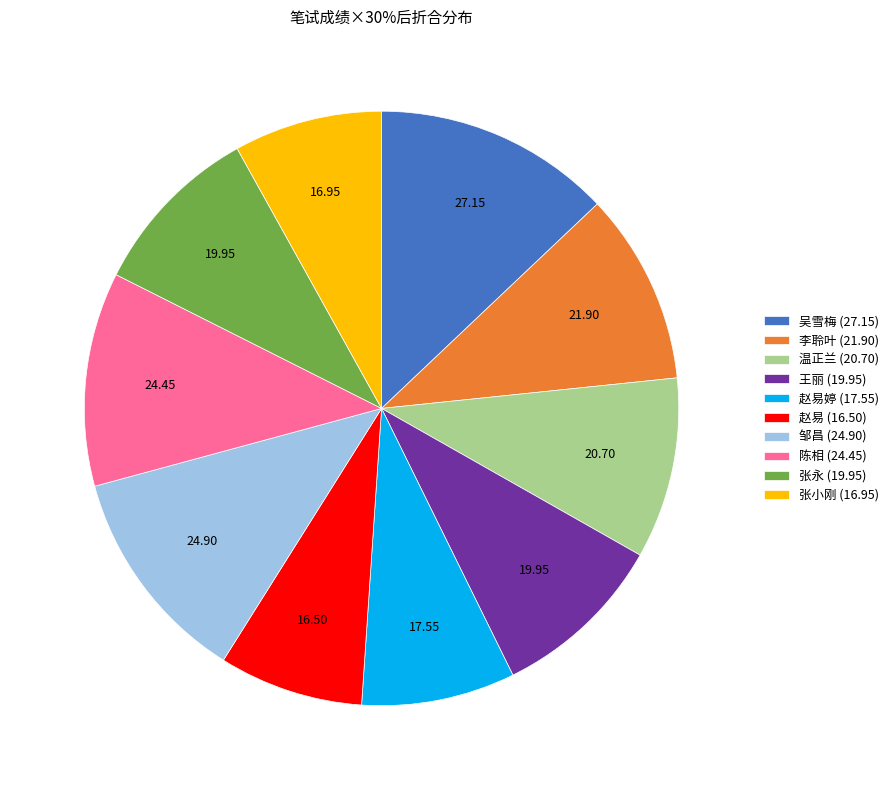

Is there a majority slice in this chart?

No